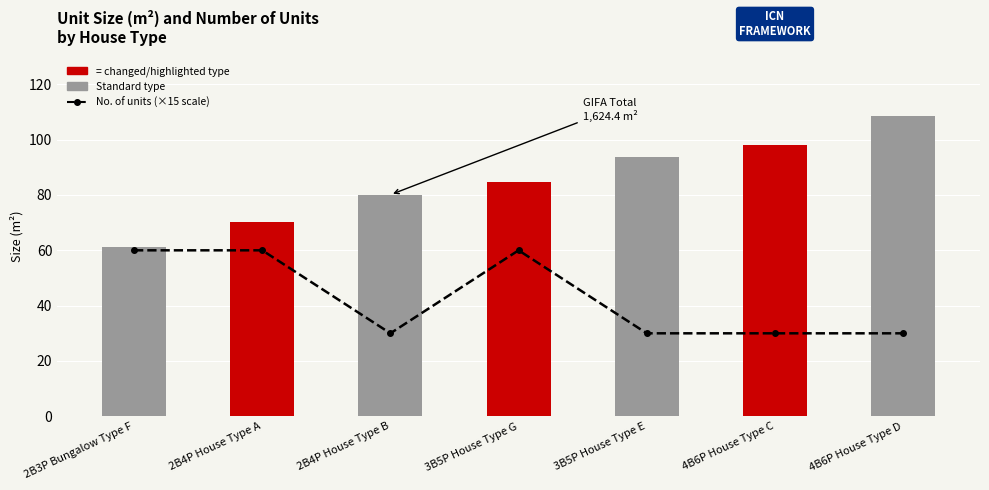

Between 3B5P House Type G and 4B6P House Type C, which is larger?

3B5P House Type G